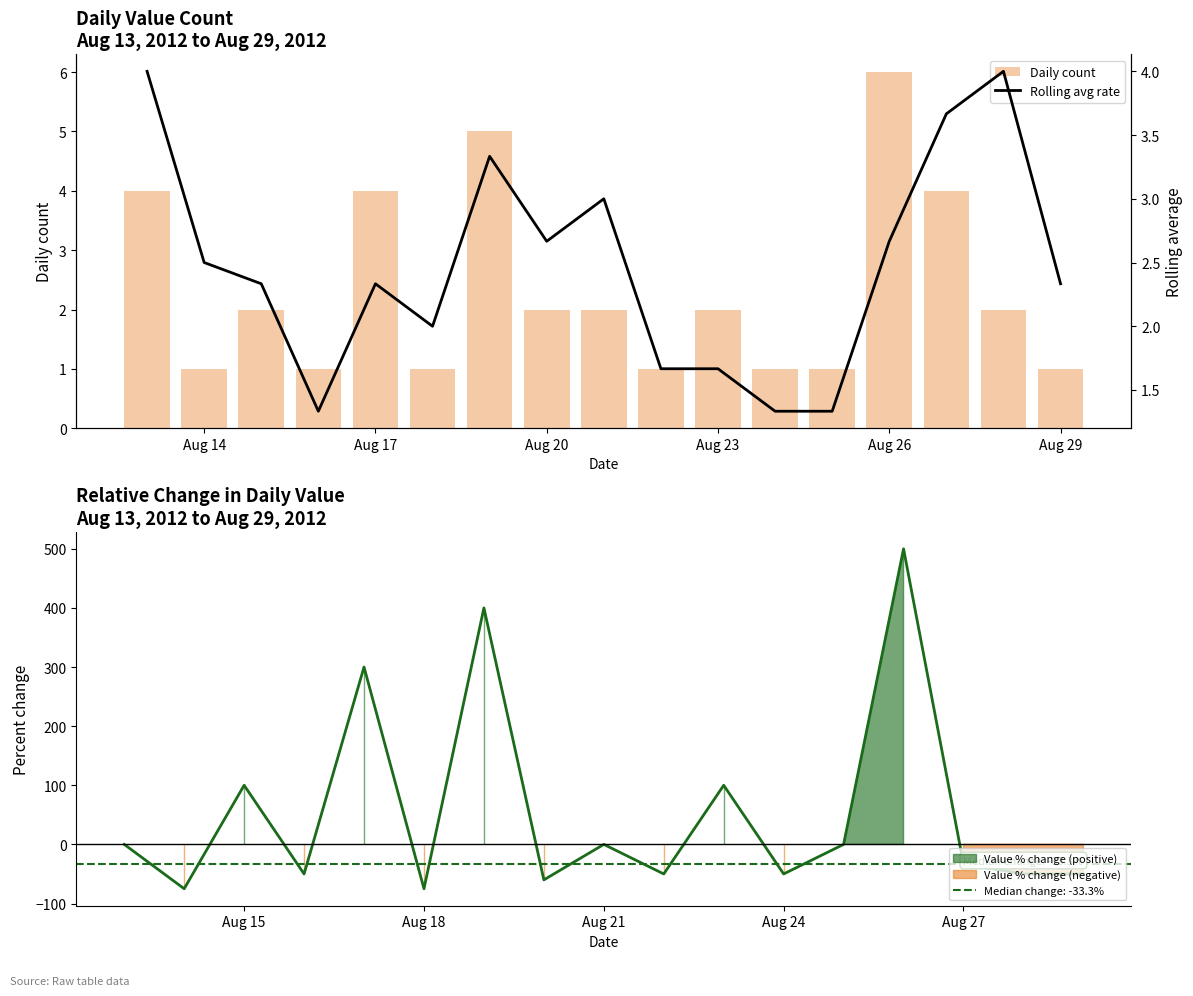

True or false: Daily count has a value of 3 at Aug 20.

False